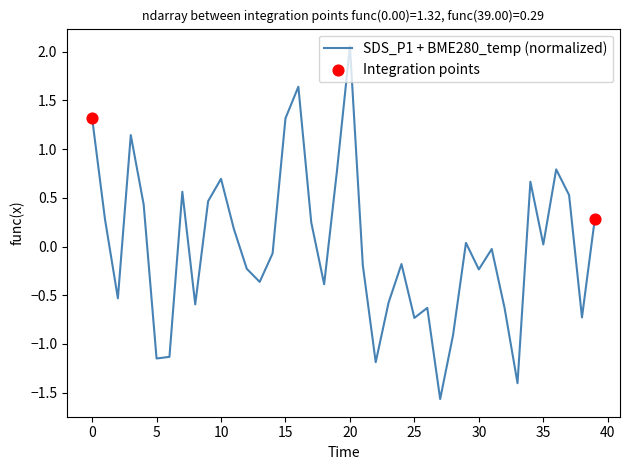

What is the minimum value shown in the chart?

-1.6